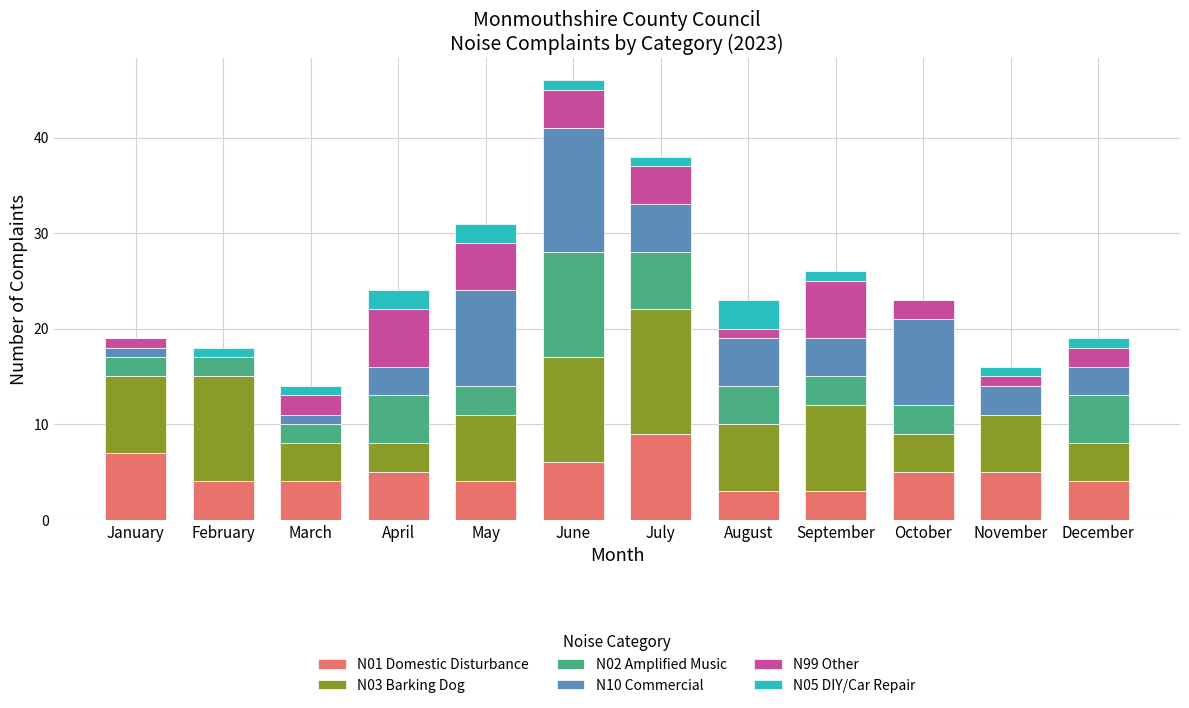

How many N01 Domestic Disturbance values are between 4 and 6?

8